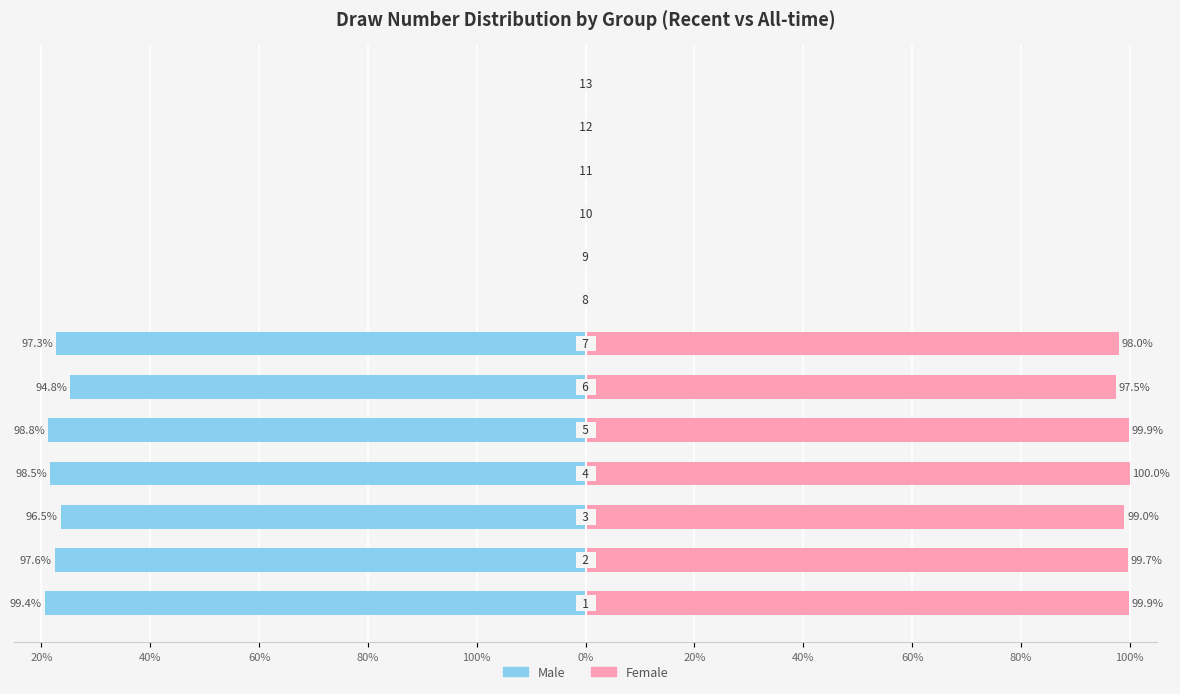

How many groups of bars are there?

13